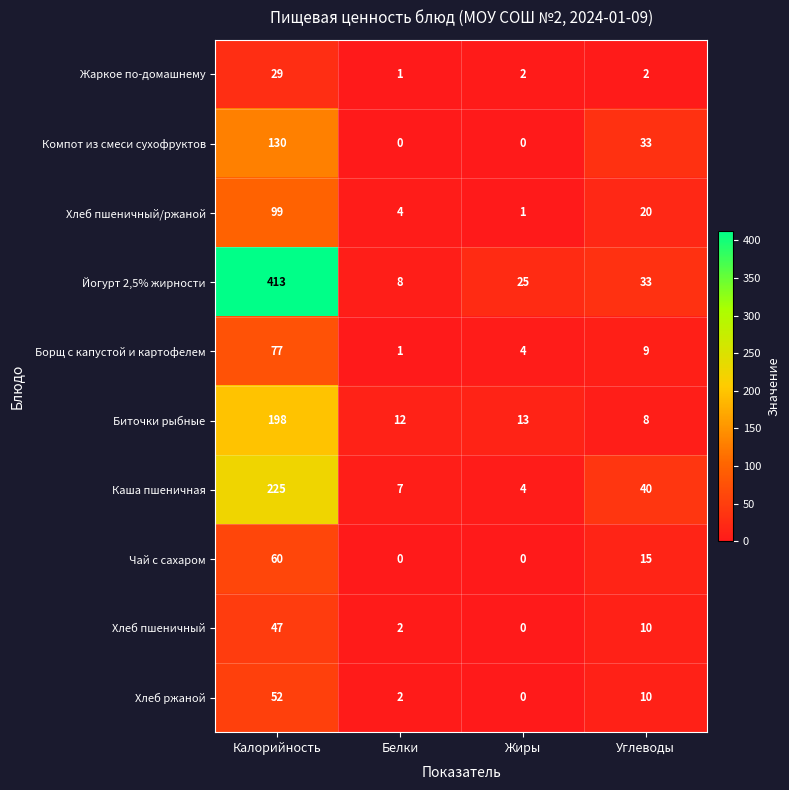

What is the total value across all series at Белки?

37